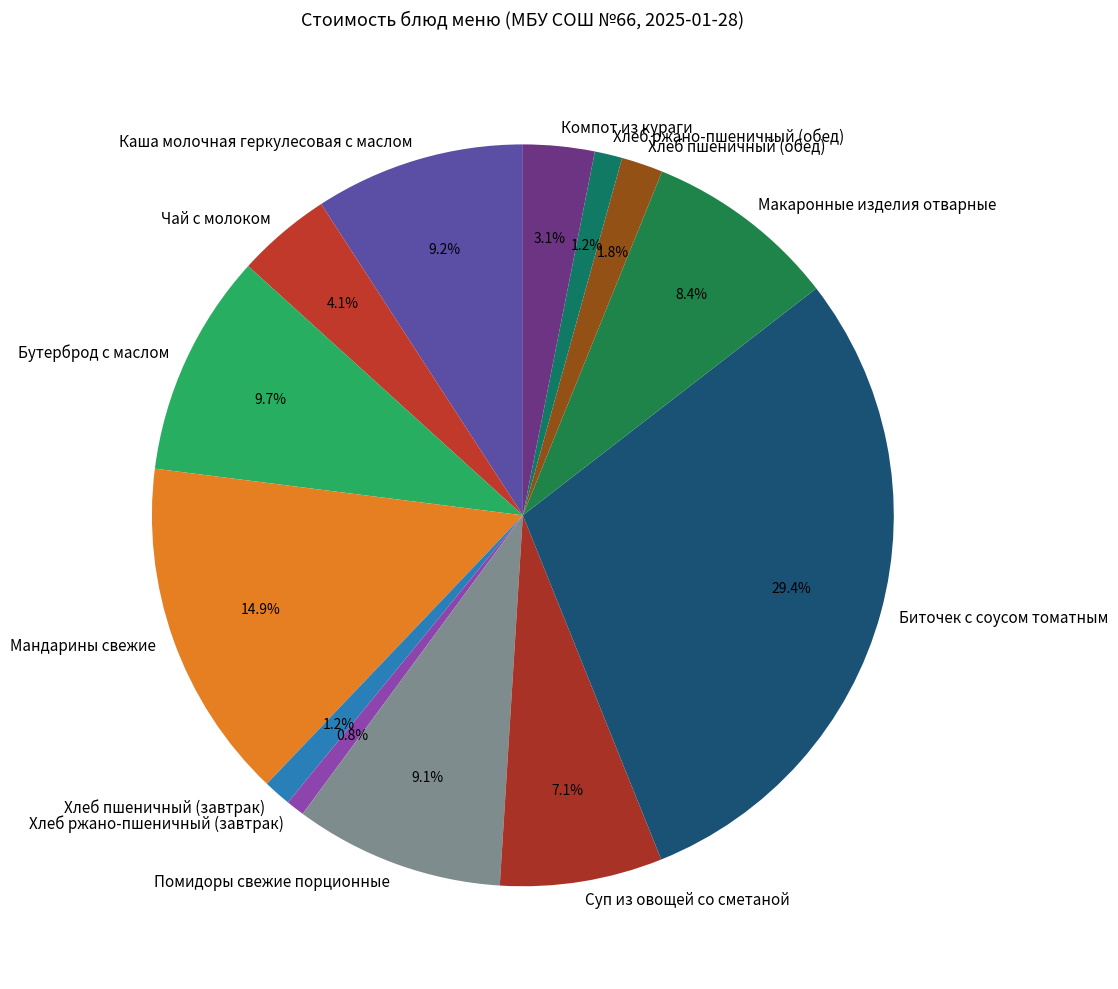

Count the number of slices in the pie.

13